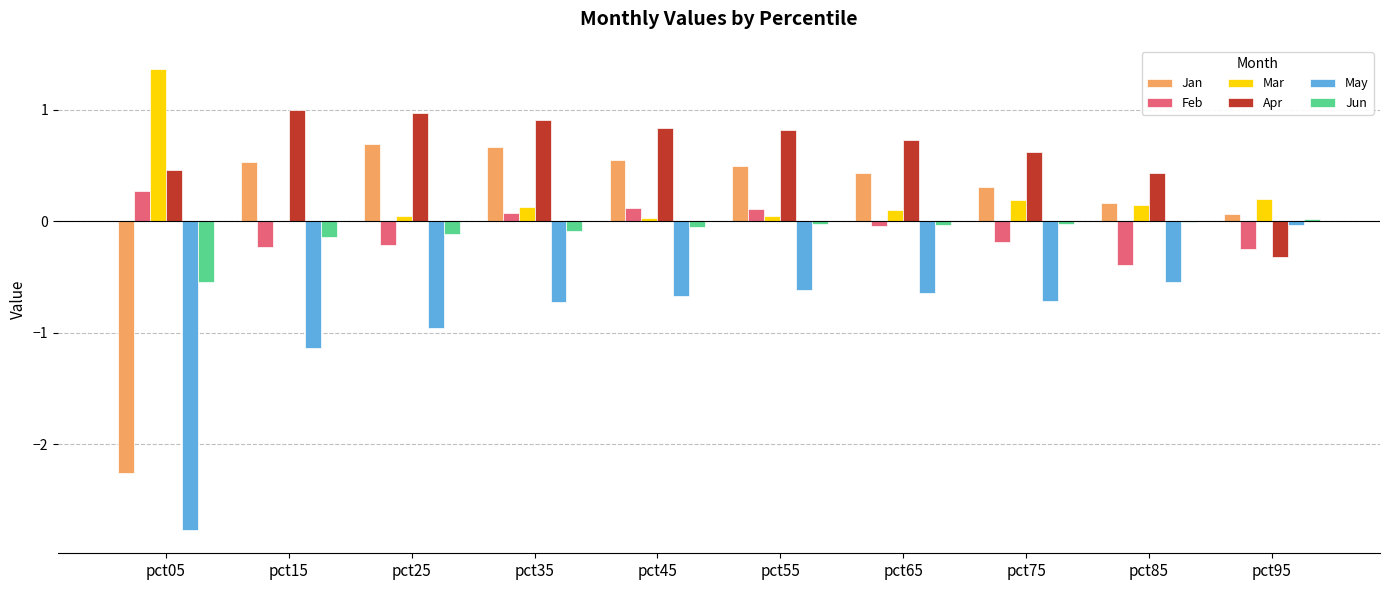

How many values in Apr are above zero?

9